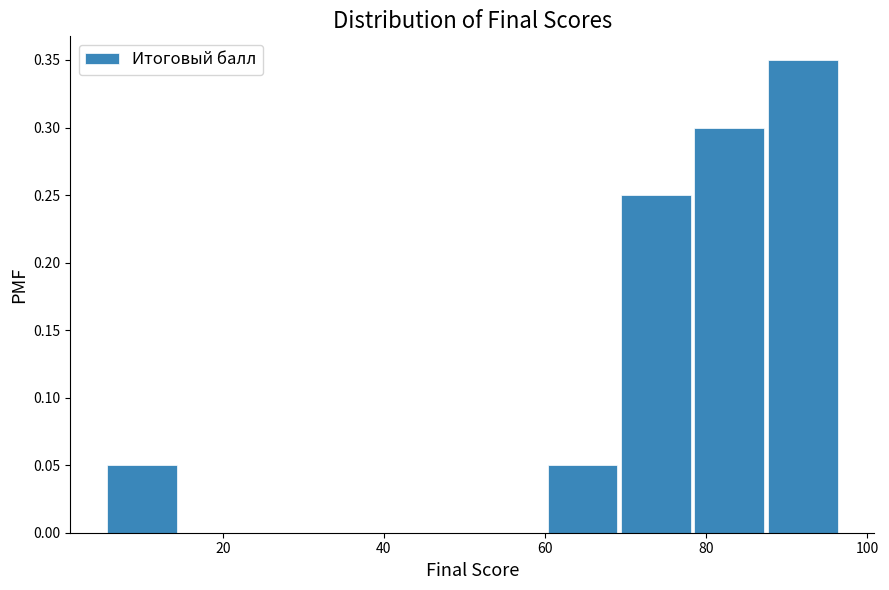

Reading left to right, list every bar in this chart as the range it spans on the x-axis followed by its height. Neither the bar edges nor the heights are printed on the chart, so give them approximately, as read against the axes.

6 to 14: 0.05
14 to 24: 0
24 to 32: 0
32 to 42: 0
42 to 50: 0
50 to 60: 0
60 to 70: 0.05
70 to 78: 0.25
78 to 88: 0.30
88 to 96: 0.35